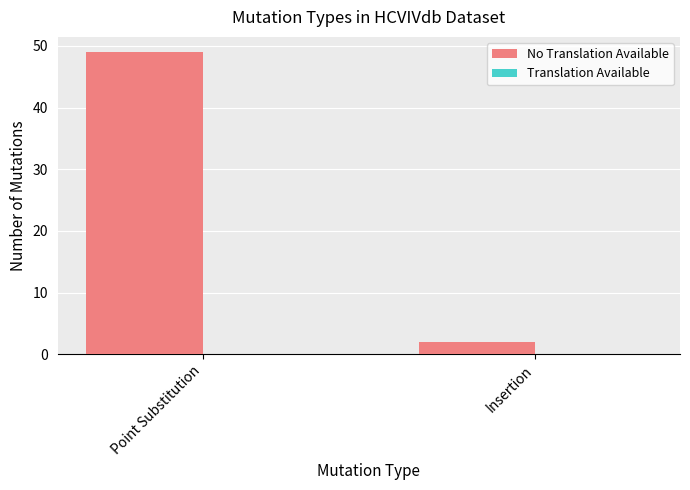

What is the label of the 1st bar from the left?

Point Substitution